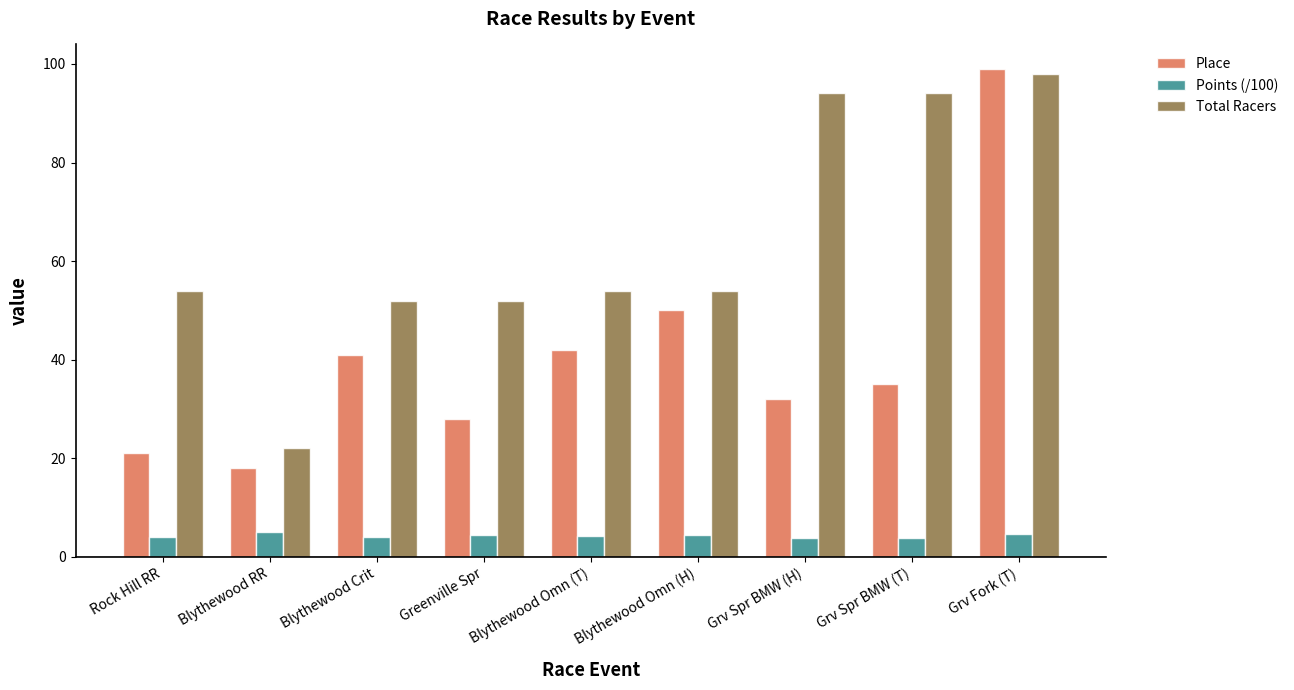

Rank the series by their average value, from lowest to highest.

Points (/100), Place, Total Racers